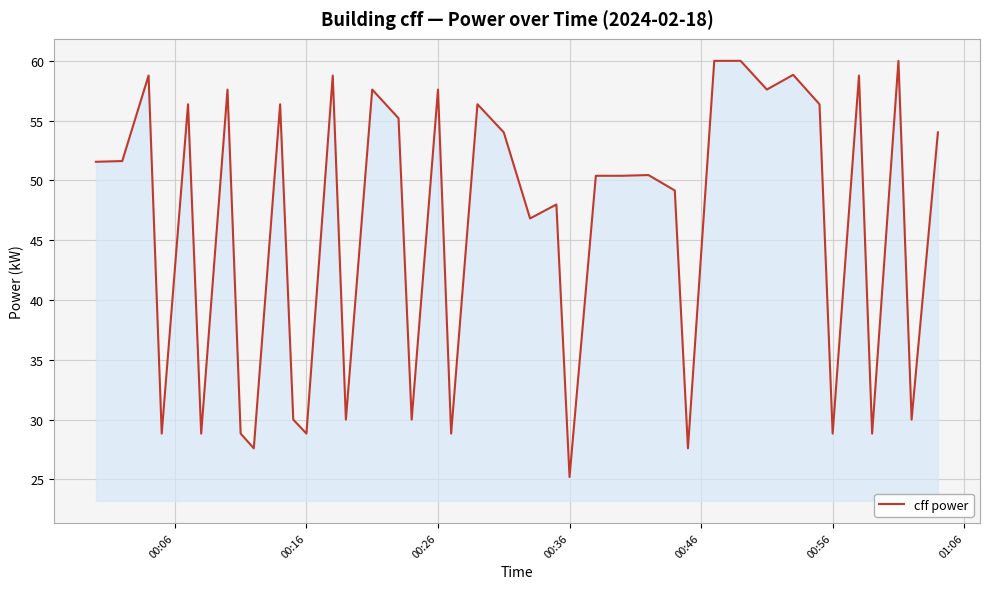

How many lines are shown in the chart?

1